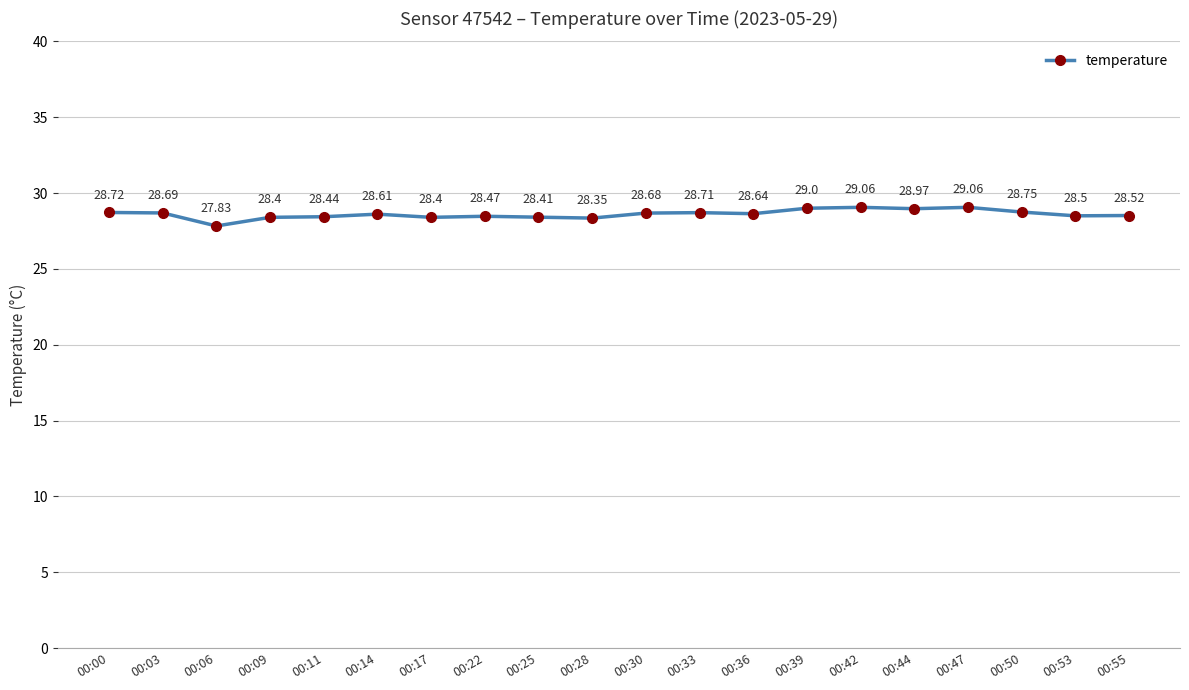

How many points are lower than both their immediate neighbors (excluding endpoints)?

6